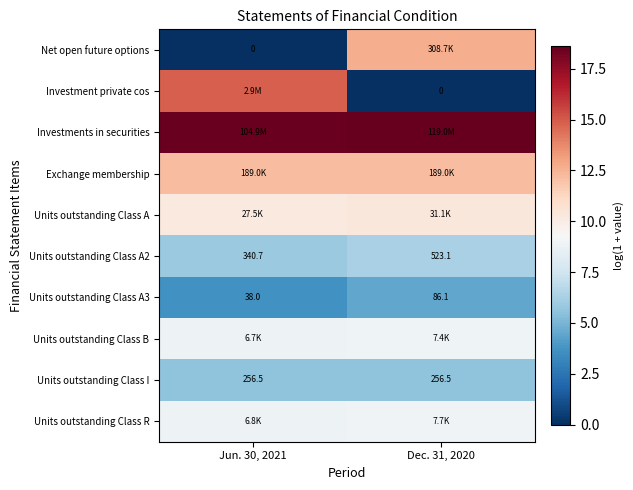

Rank the series at Dec. 31, 2020 from lowest to highest value.

Investment private cos, Units outstanding Class A3, Units outstanding Class I, Units outstanding Class A2, Units outstanding Class B, Units outstanding Class R, Units outstanding Class A, Exchange membership, Net open future options, Investments in securities